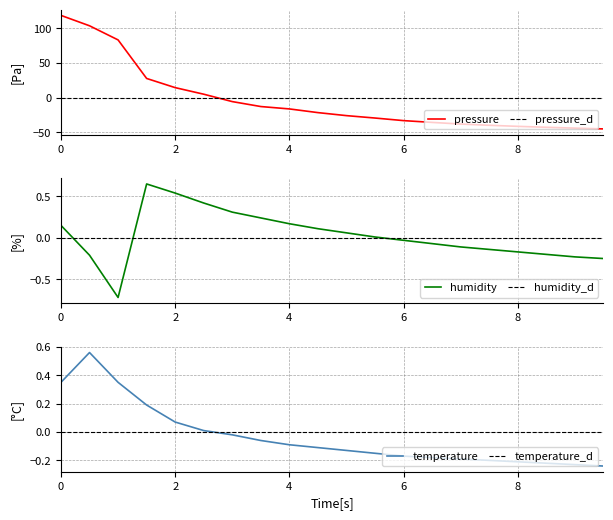

Where do temperature and pressure first cross each other?

02:30 and 03:00